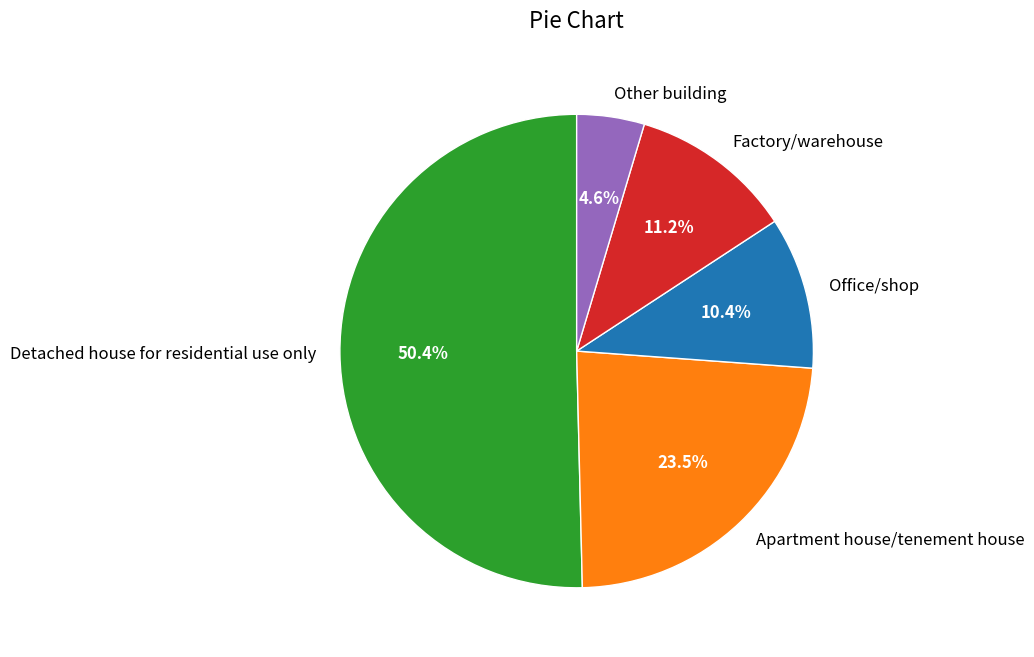

Rank the categories by value from lowest to highest.

Other building, Office/shop, Factory/warehouse, Apartment house/tenement house, Detached house for residential use only